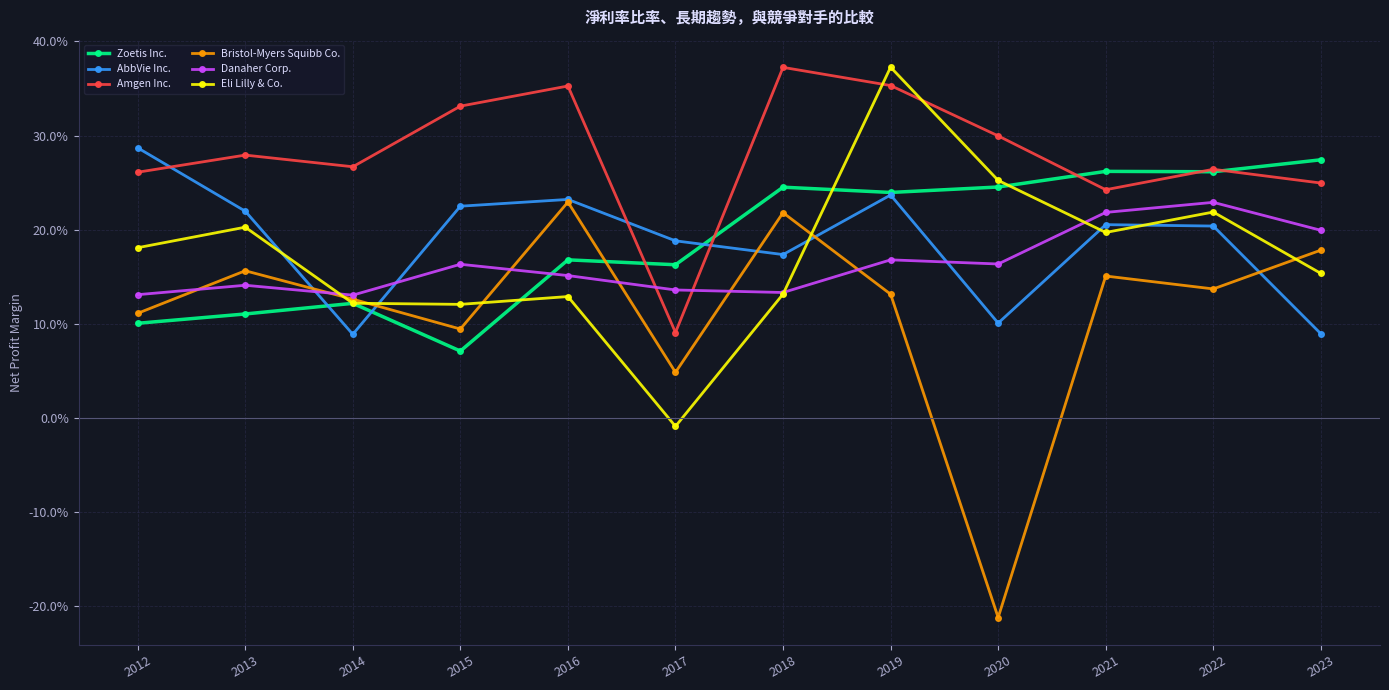

What is the sum of the Amgen Inc. values at 2016 and 2012?

0.6